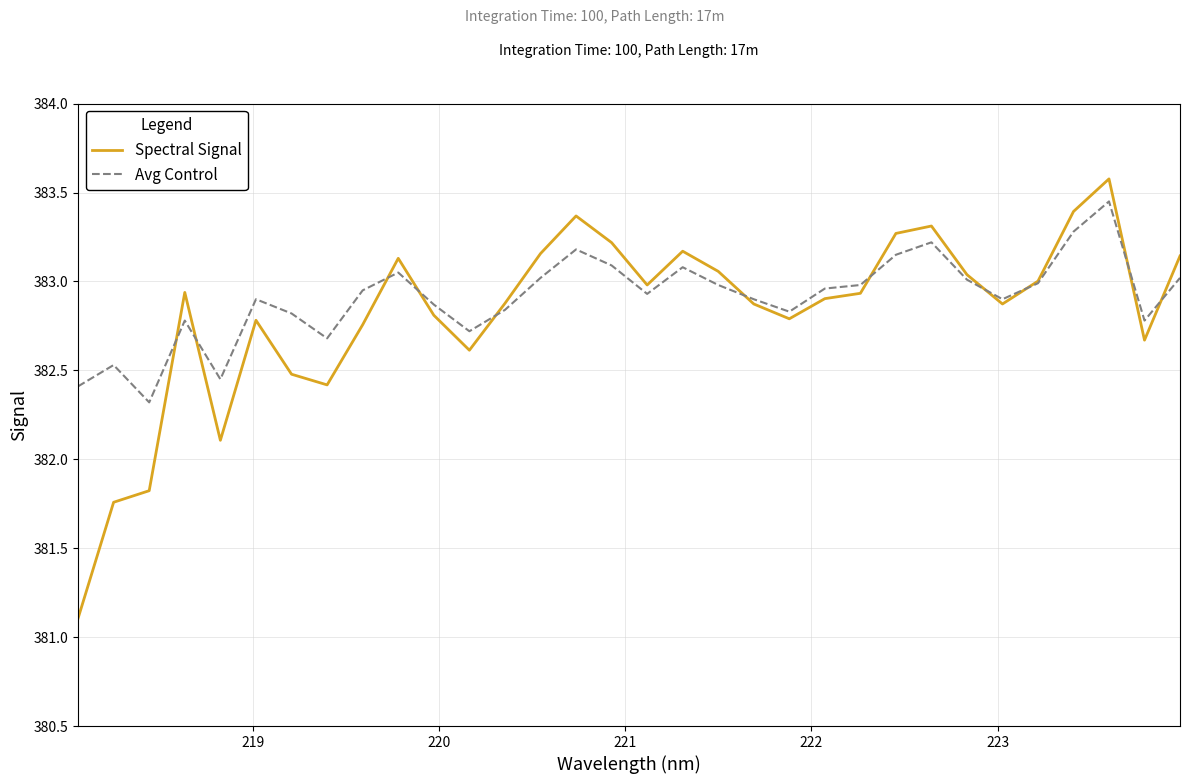

Count the number of categories in the chart.

32